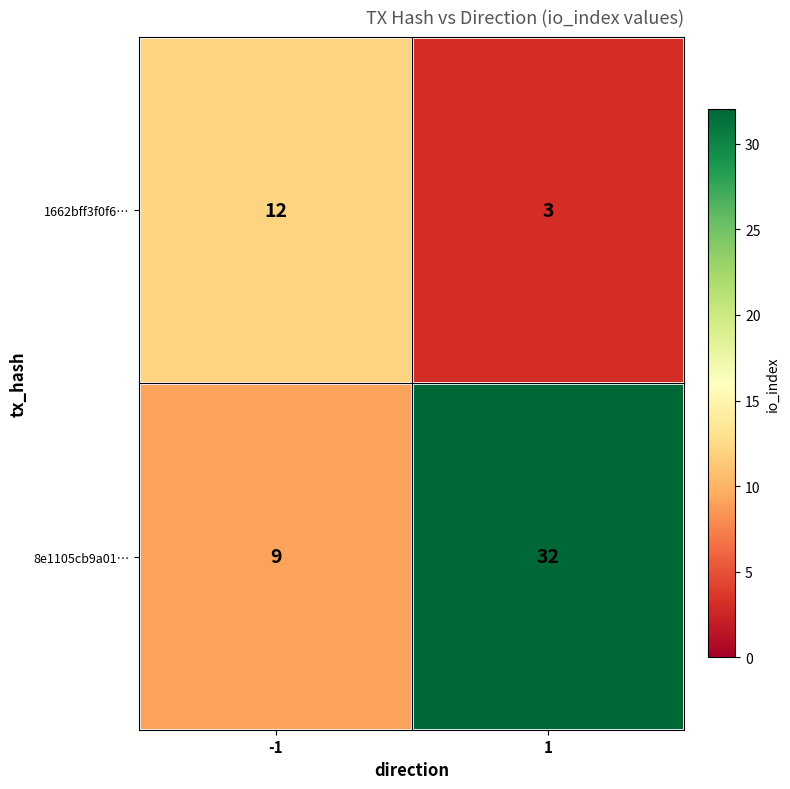

Reading left to right, transcribe all the data shown in this chart.

1662bff3f0f6…: -1=12	1=3
8e1105cb9a01…: -1=9	1=32